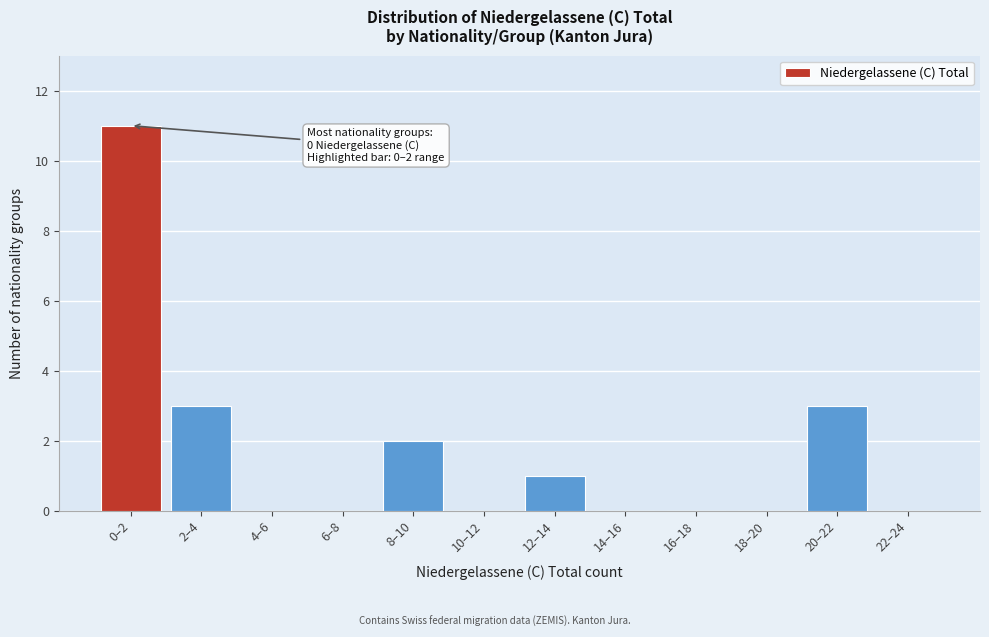

Reading left to right, transcribe all the data shown in this chart.

0–2=11	2–4=3	4–6=0	6–8=0	8–10=2	10–12=0	12–14=1	14–16=0	16–18=0	18–20=0	20–22=3	22–24=0